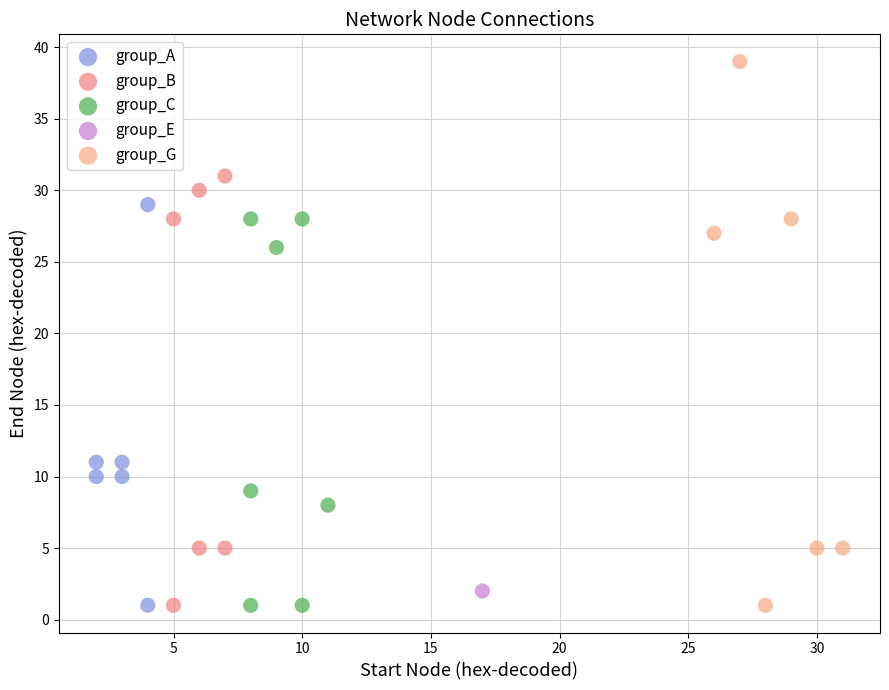

Which series contains the highest Y value?

group_G